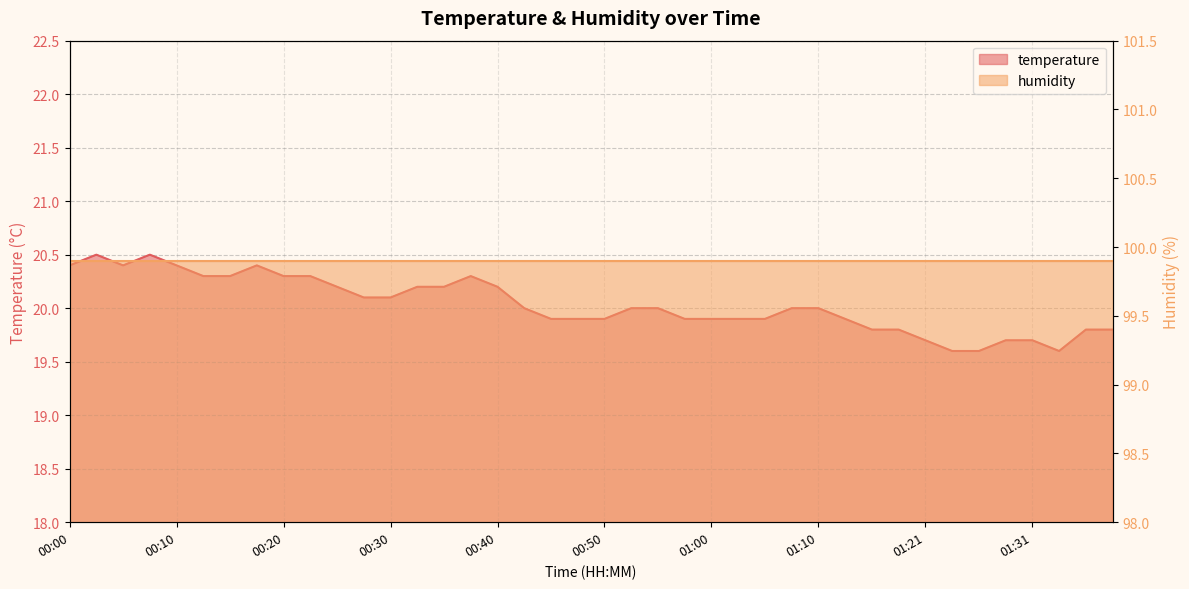

Reading left to right, extract all data points from this chart.

00:00=20.4	00:02=20.5	00:05=20.4	00:07=20.5	00:10=20.4	00:12=20.3	00:15=20.3	00:17=20.4	00:20=20.3	00:23=20.3	00:25=20.2	00:28=20.1	00:30=20.1	00:33=20.2	00:35=20.2	00:38=20.3	00:40=20.2	00:43=20.0	00:45=19.9	00:48=19.9	00:50=19.9	00:53=20.0	00:55=20.0	00:58=19.9	01:00=19.9	01:03=19.9	01:05=19.9	01:08=20.0	01:10=20.0	01:13=19.9	01:16=19.8	01:18=19.8	01:21=19.7	01:24=19.6	01:26=19.6	01:29=19.7	01:31=19.7	01:34=19.6	01:36=19.8	01:39=19.8